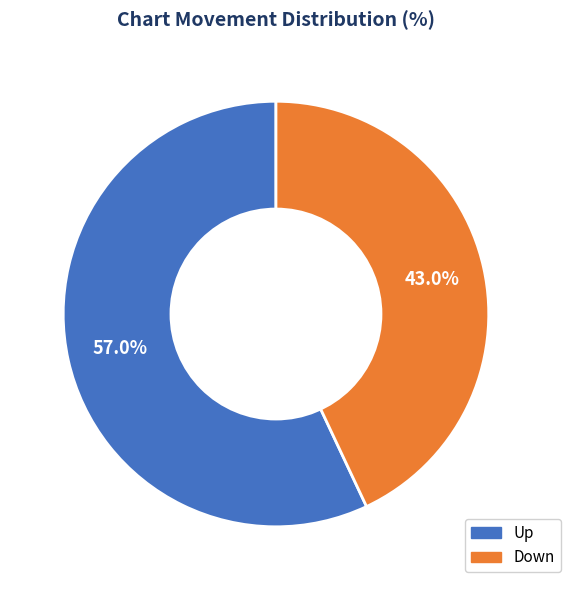

Is there any slice that represents more than half of the pie?

Yes